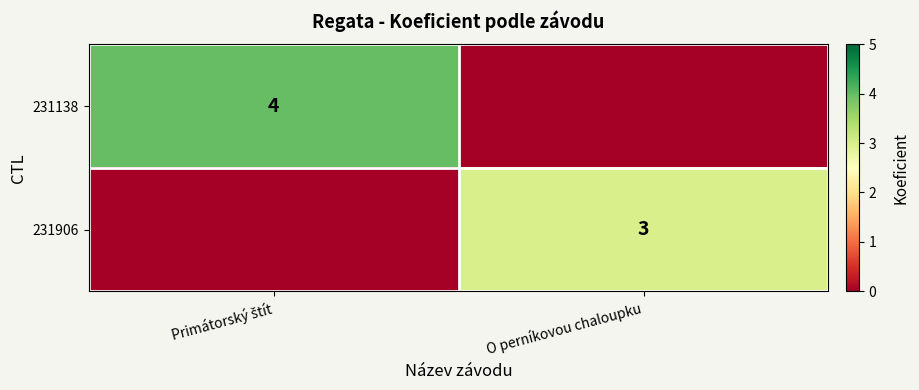

The 231906 series shows 3 at O perníkovou chaloupku. True or false?

True